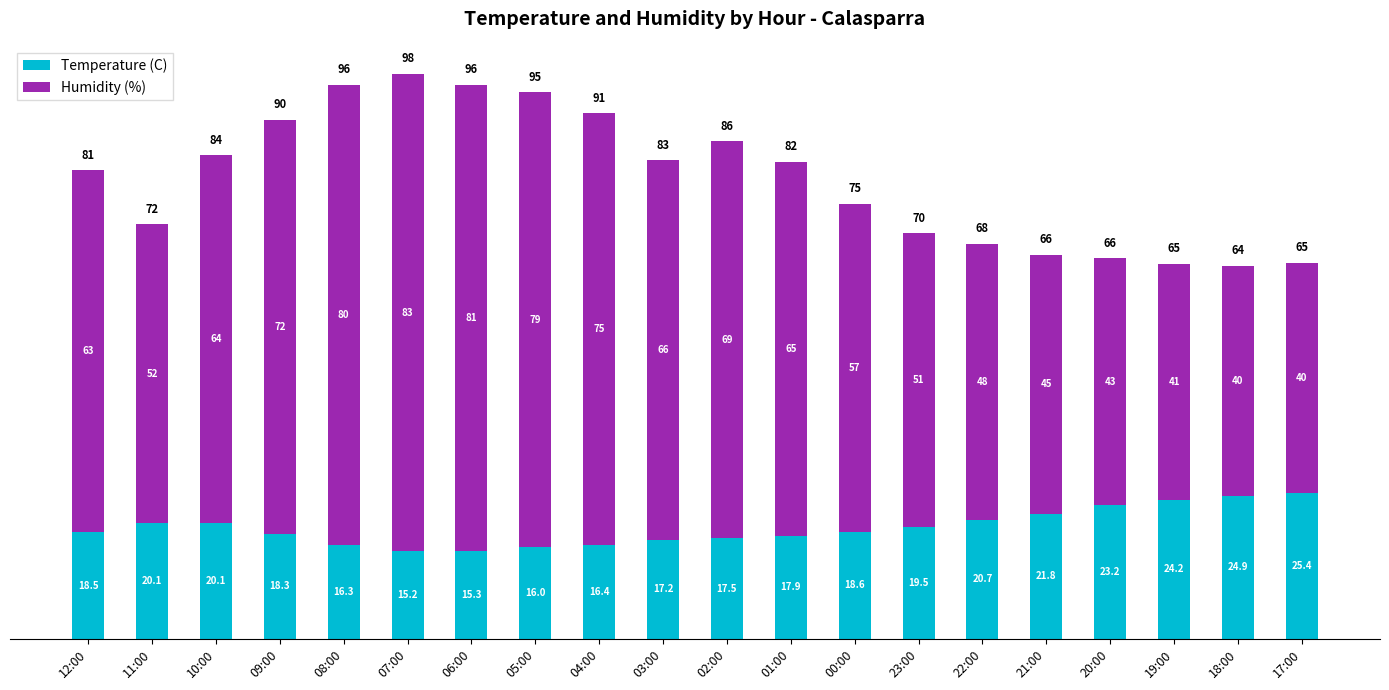

Reading right to left, list the values for the Temperature (C) series.

25.4	24.9	24.2	23.2	21.8	20.7	19.5	18.6	17.9	17.5	17.2	16.4	16.0	15.3	15.2	16.3	18.3	20.1	20.1	18.5